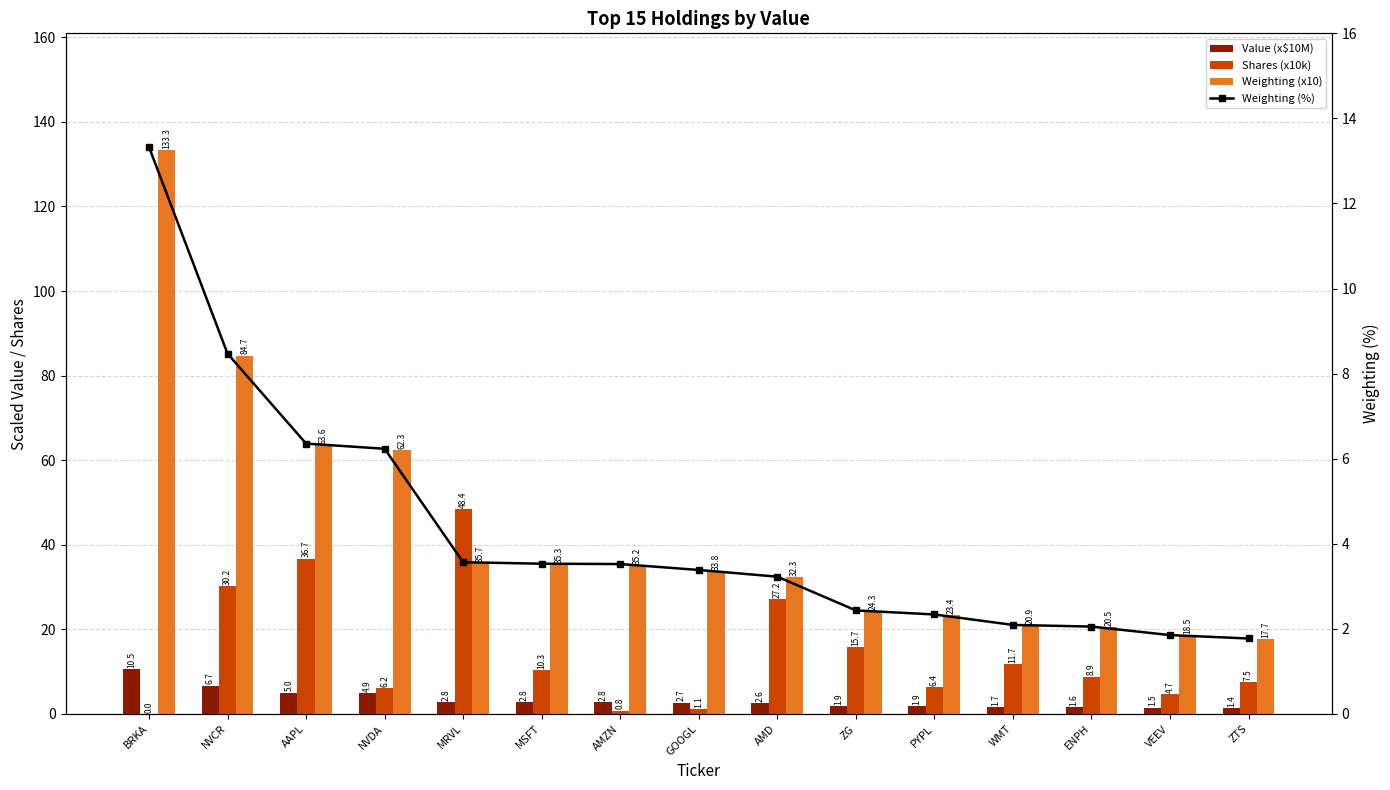

Read the Weighting (x10) value at AMD.

32.3